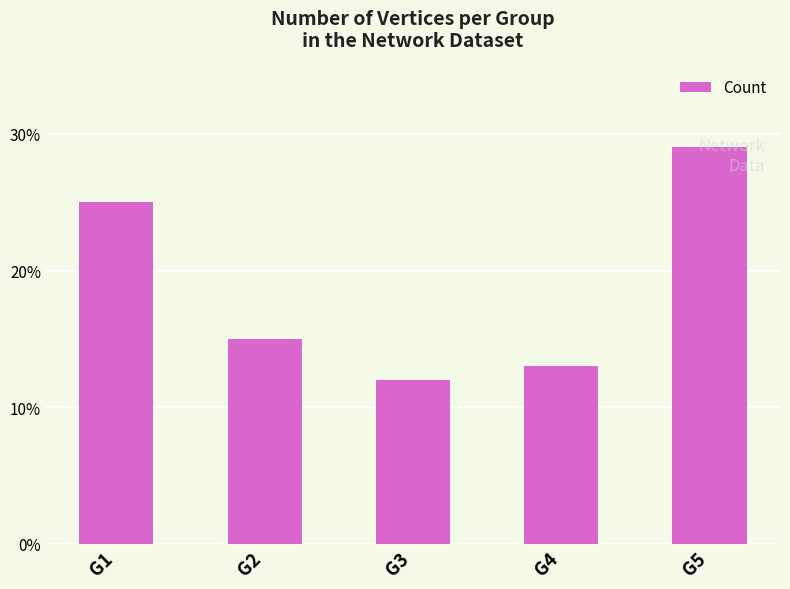

What is the value of the 2nd bar from the left?

15